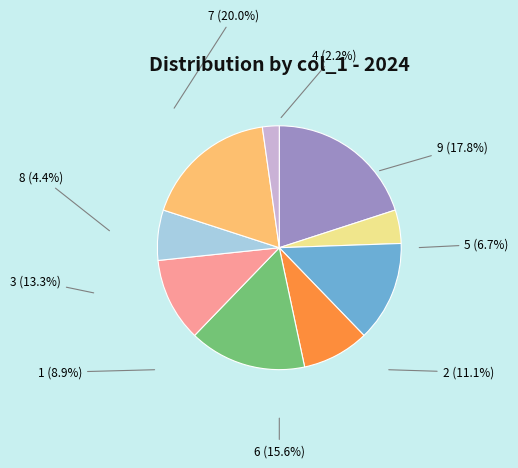

Which category has the biggest portion of the pie?

7